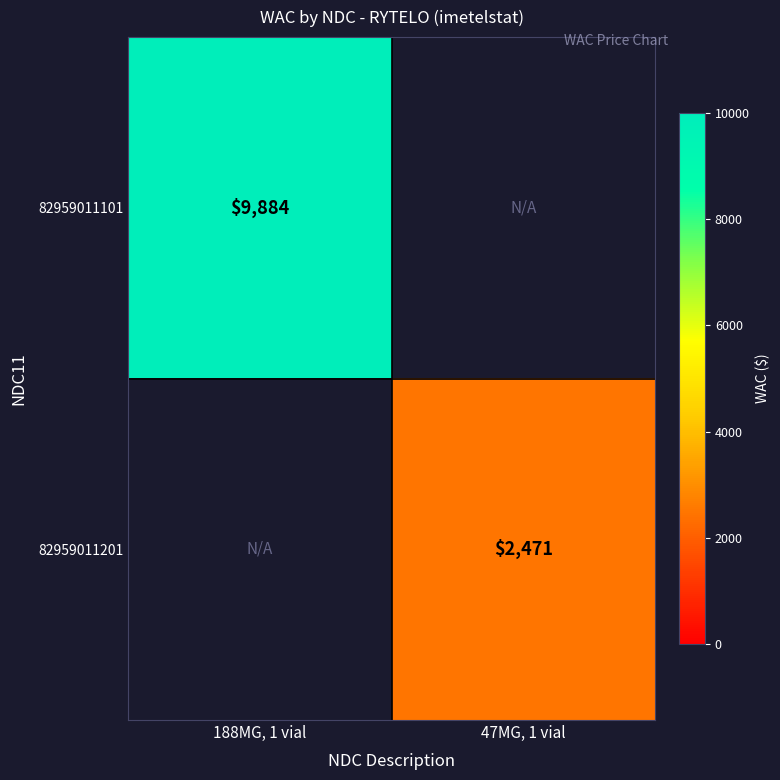

Is it true that 82959011201 equals 2471 at 47MG, 1 vial?

True